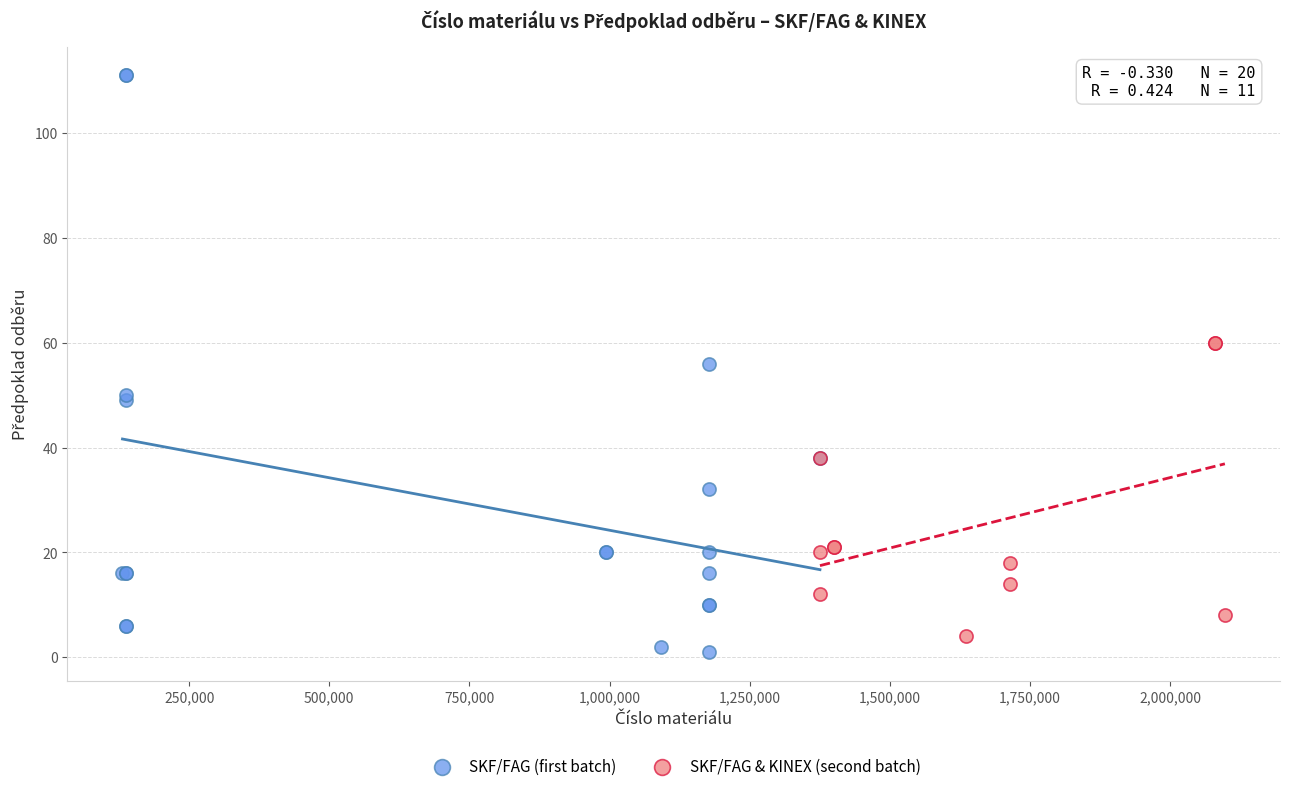

Which series has the widest spread of Y values?

SKF/FAG (first batch)